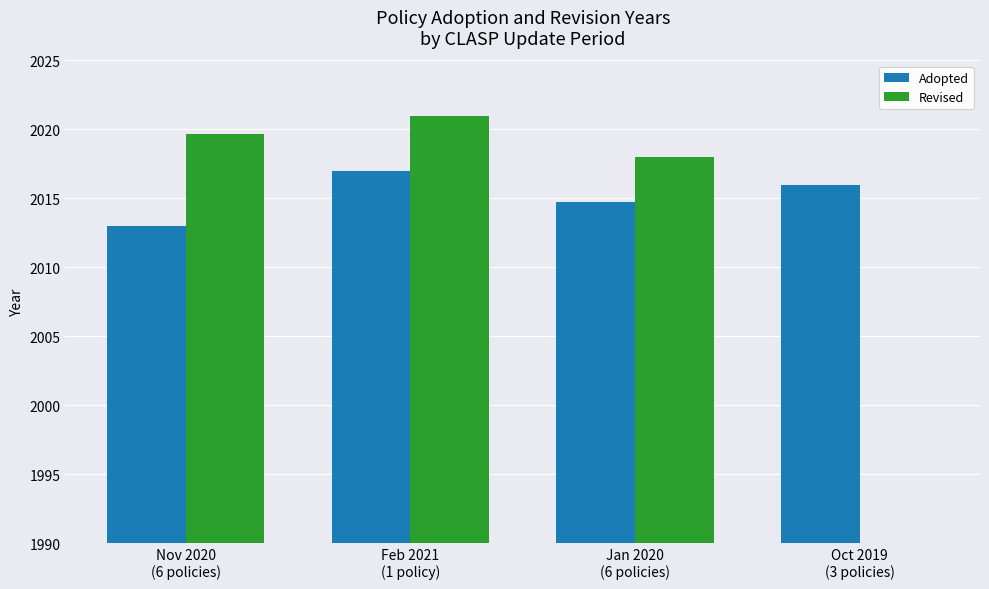

Reading left to right, extract all data points from this chart.

Adopted: Nov 2020
(6 policies)=2013.0	Feb 2021
(1 policy)=2017.0	Jan 2020
(6 policies)=2014.7	Oct 2019
(3 policies)=2016.0
Revised: Nov 2020
(6 policies)=2019.7	Feb 2021
(1 policy)=2021.0	Jan 2020
(6 policies)=2018.0	Oct 2019
(3 policies)=0.0